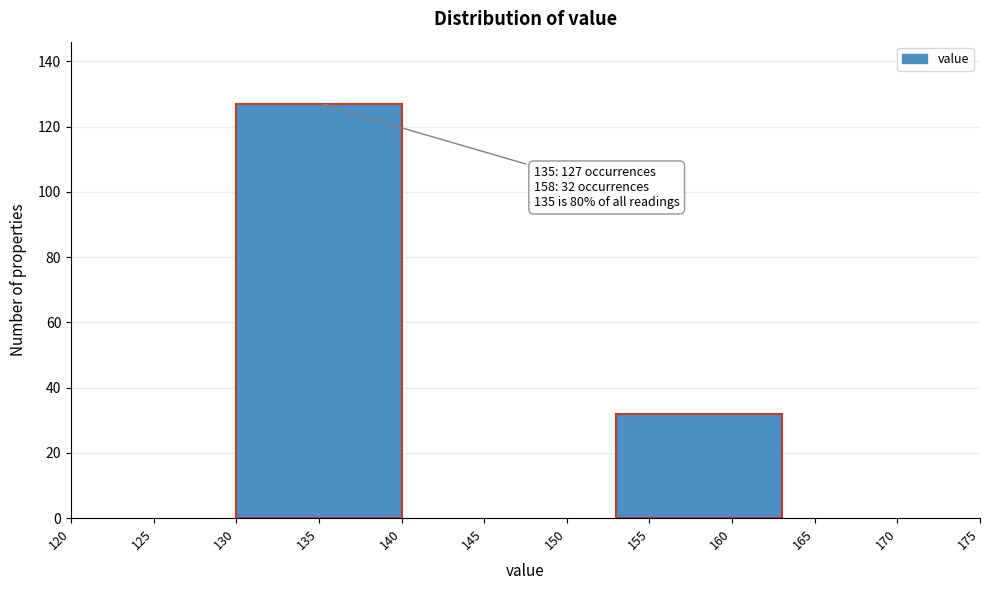

Reading right to left, transcribe all the data shown in this chart.

32	127